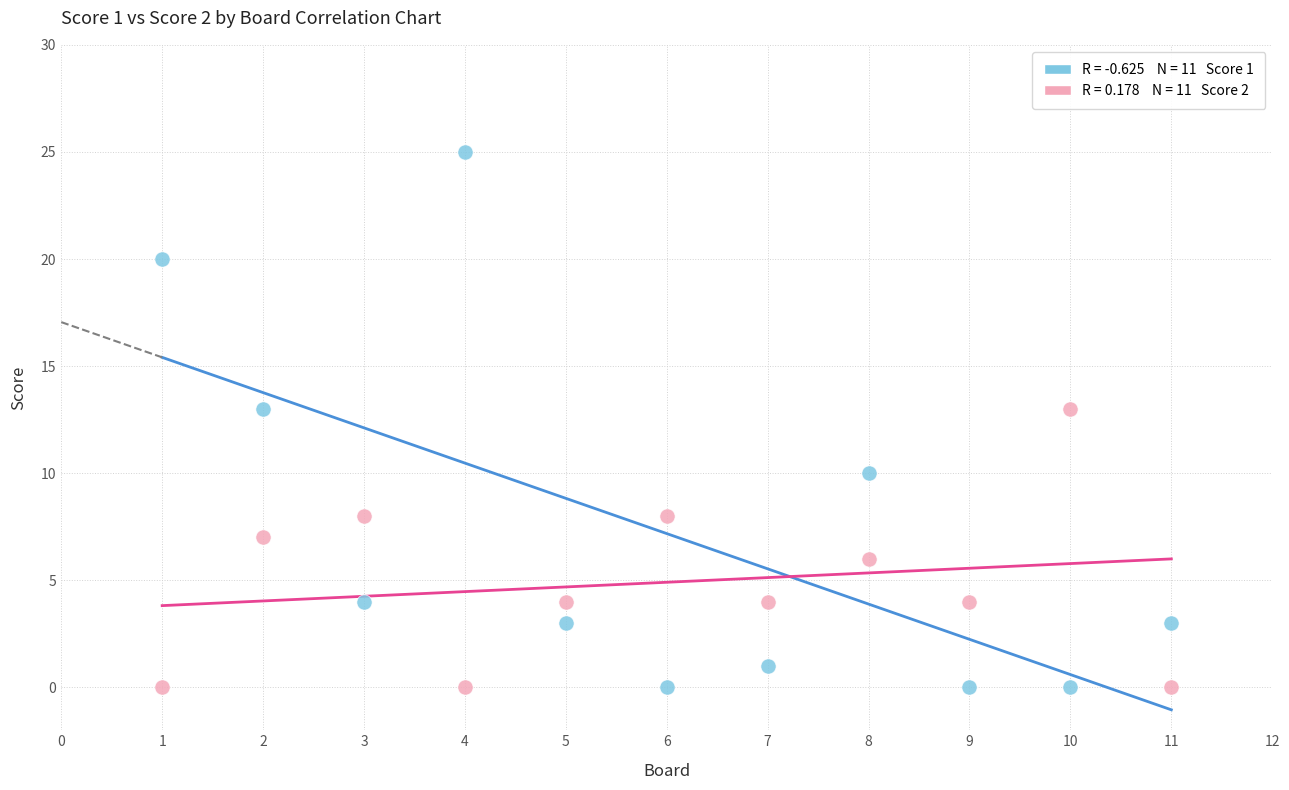

Across all data points, what is the range of X values (max minus min)?

10